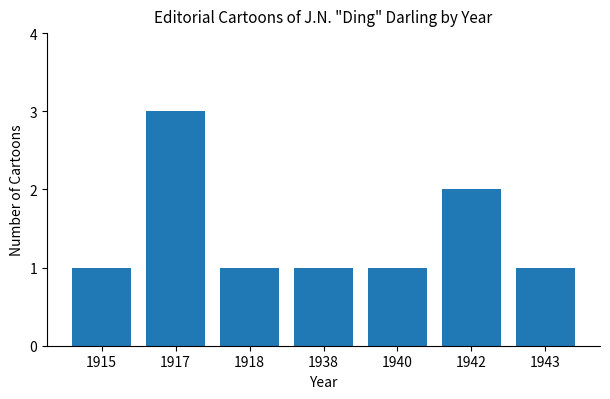

What is the ratio of the value at 1940 to the value at 1917?

0.3